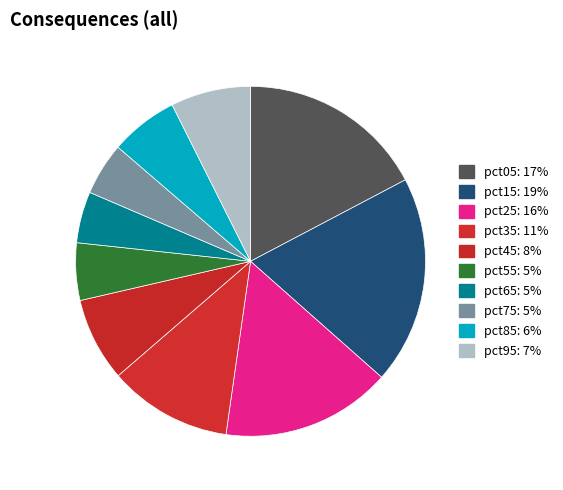

Is there a majority slice in this chart?

No